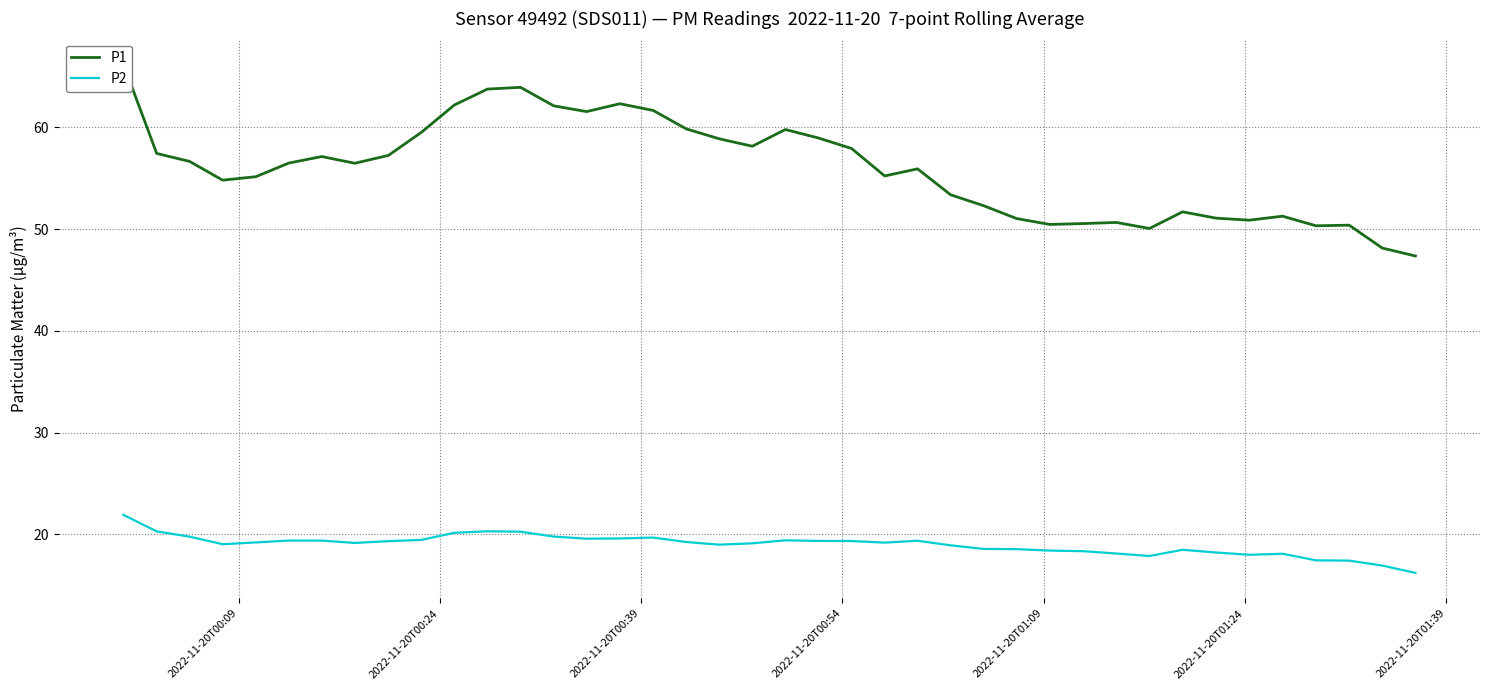

What is the lowest value of the P2 series?

16.2